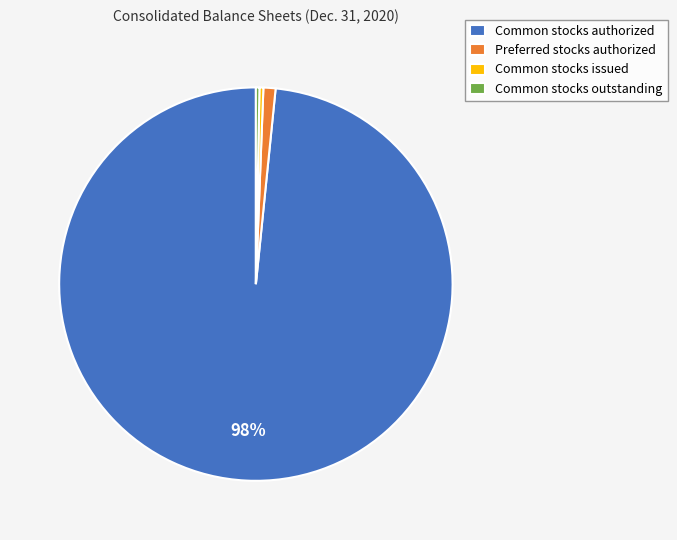

What percentage is the Preferred stocks authorized slice, to the nearest percent?

1%